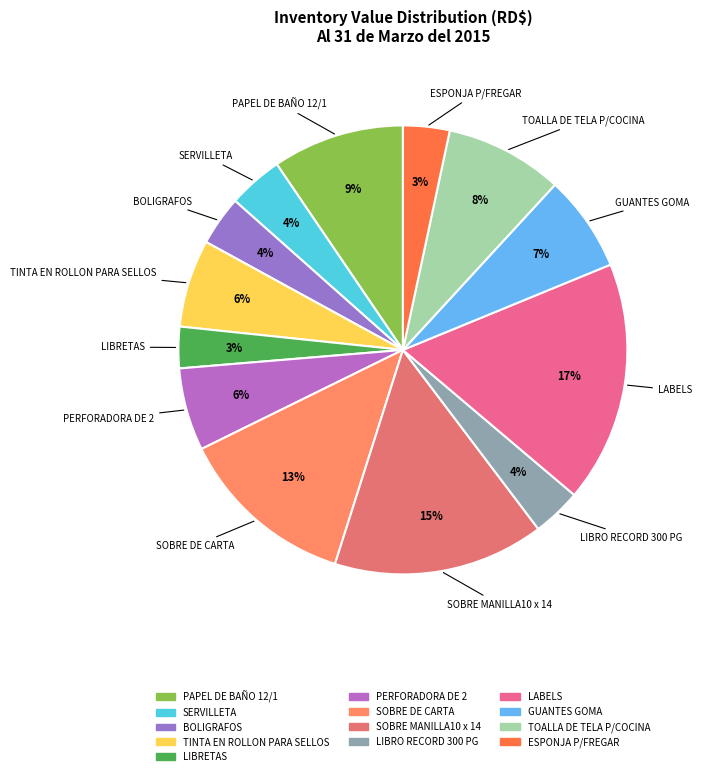

Which category has the biggest portion of the pie?

LABELS